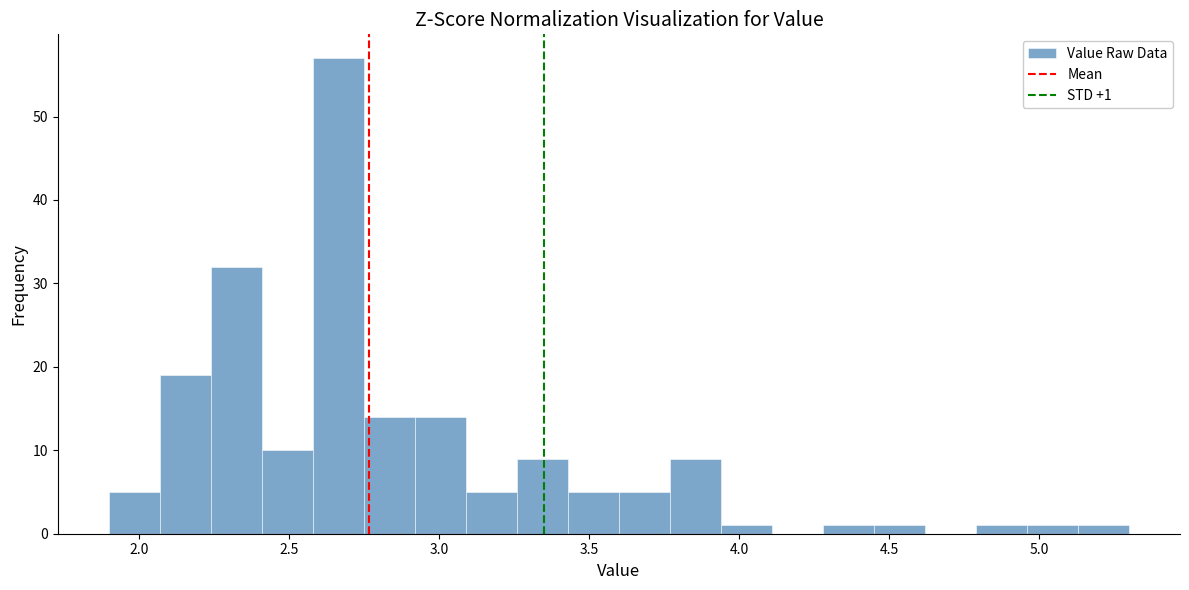

Read against the x-axis, roughly where is the centre of the tallest bar?

2.65